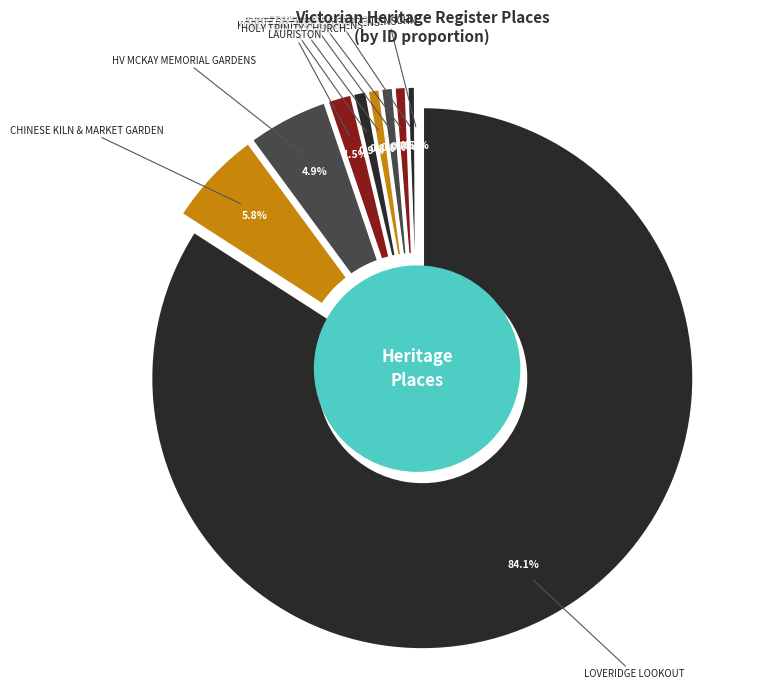

Which slice is the largest?

LOVERIDGE LOOKOUT